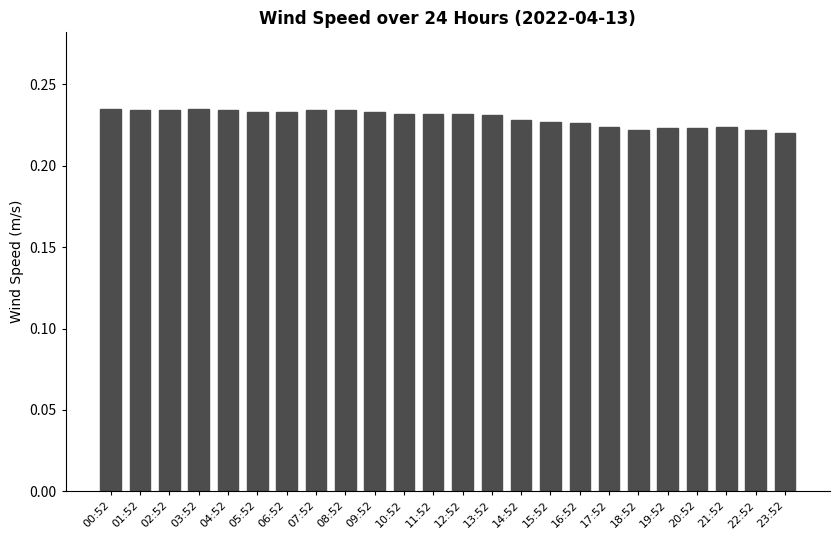

Is it true that the value at 19:52 is 0.1?

False